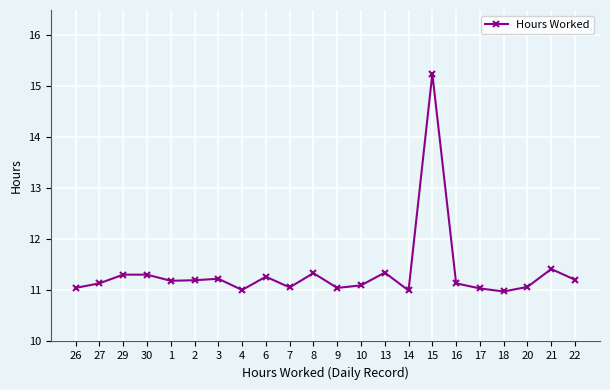

What is the difference between the second highest and second lowest values?

0.4